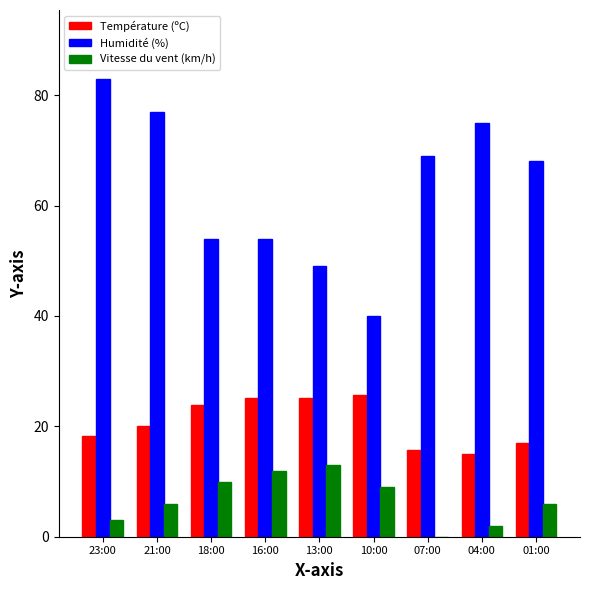

Is the value of Vitesse du vent (km/h) at 10:00 greater than the value of Température (ºC) at 21:00?

No